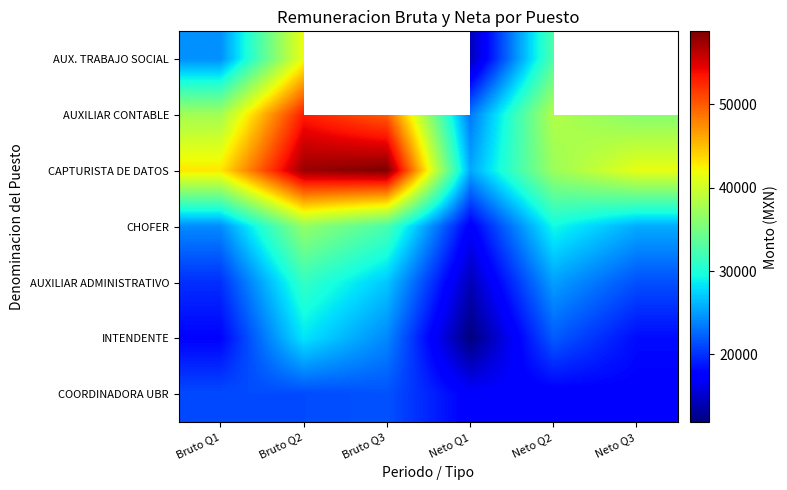

At how many categories does at least one series exceed 56389?

2